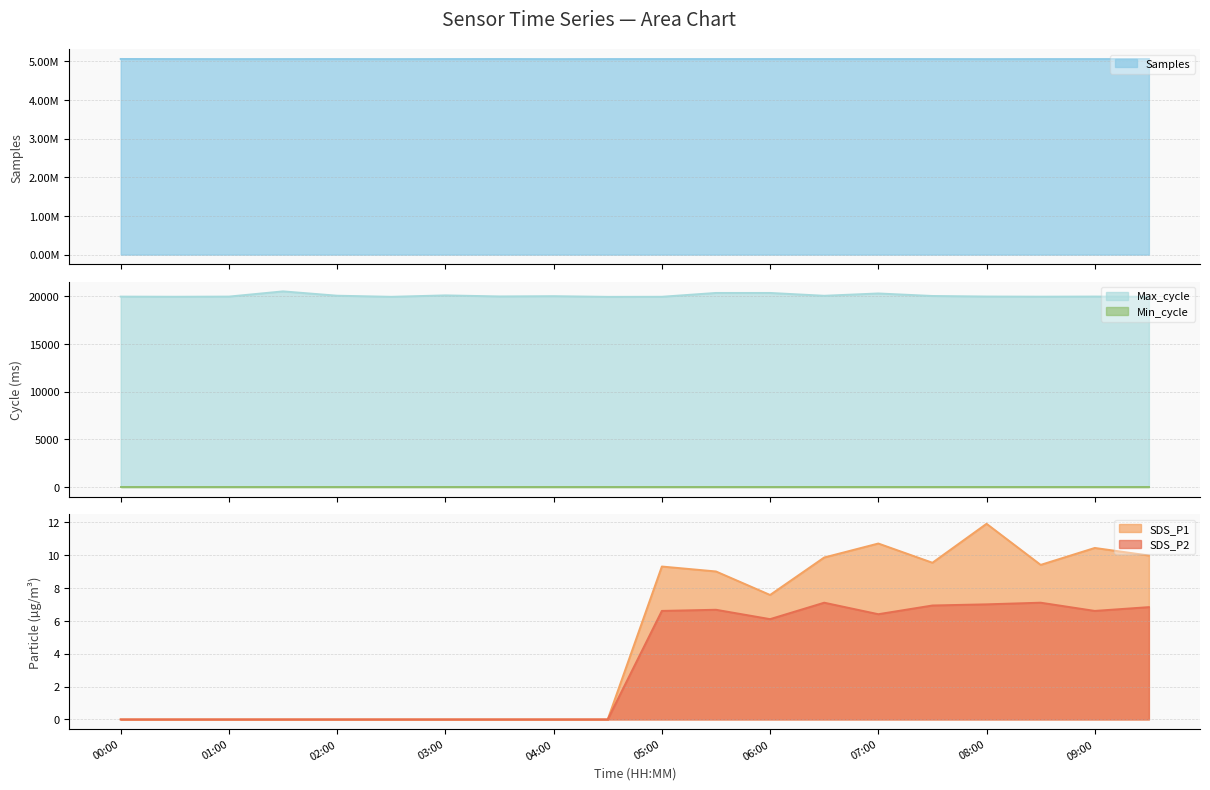

True or false: SDS_P1 and SDS_P2 intersect in this chart.

False